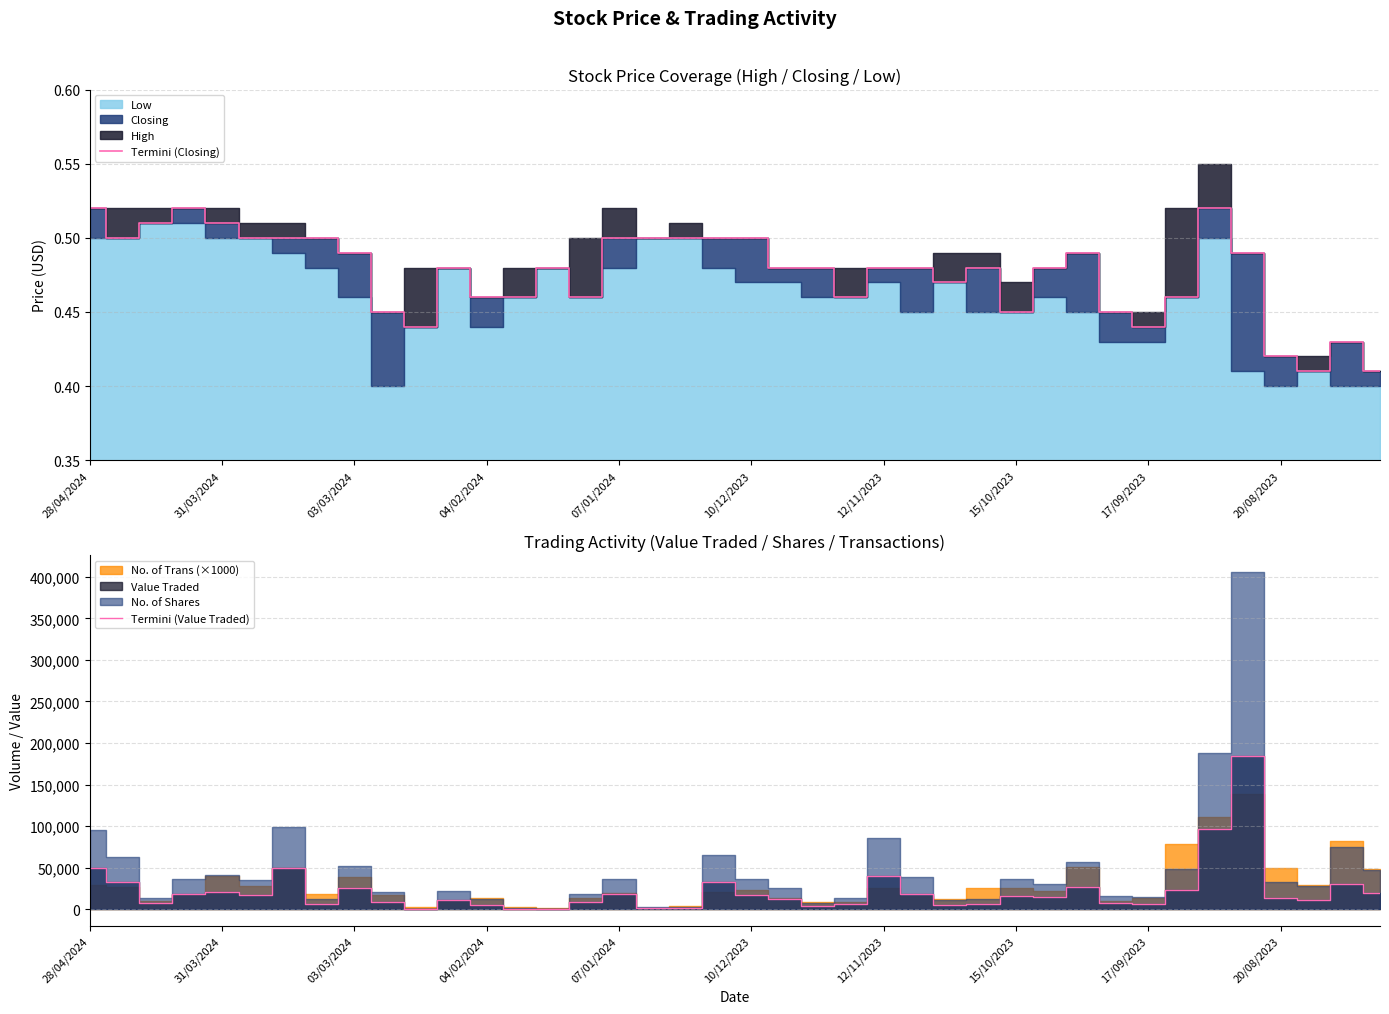

Is it true that Termini (Closing) equals 0.8 at 12/11/2023?

False